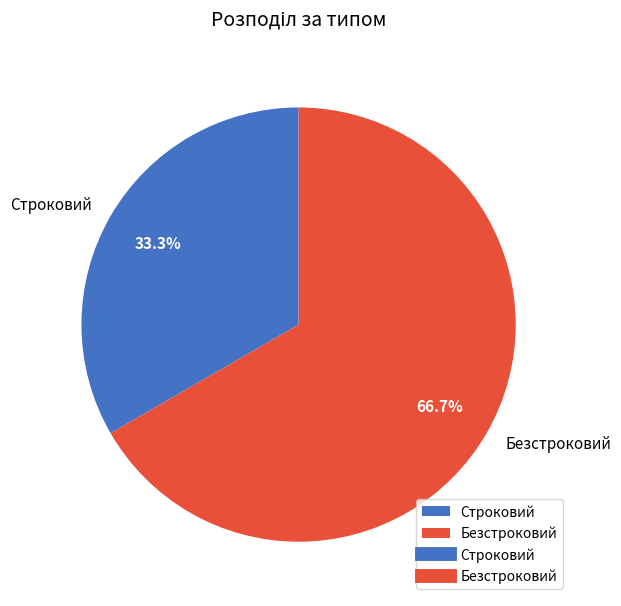

Which slice is the smallest?

Строковий